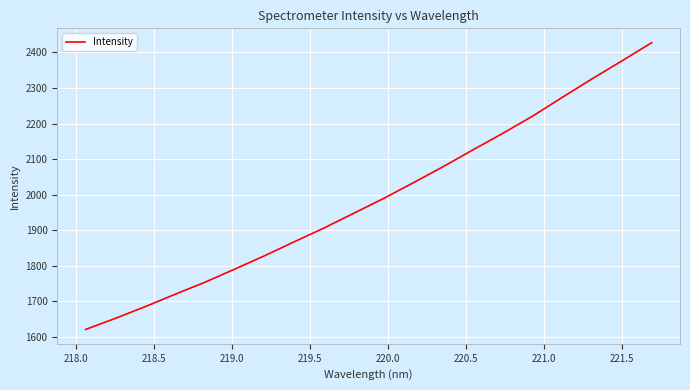

What is the difference between the maximum and minimum values?

806.1